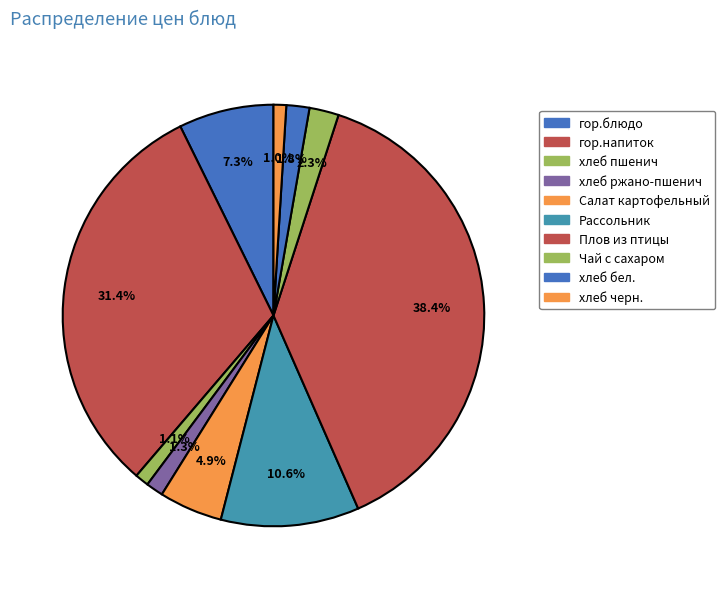

Combined, what portion of the pie is хлеб бел. and Плов из птицы?

40.2%